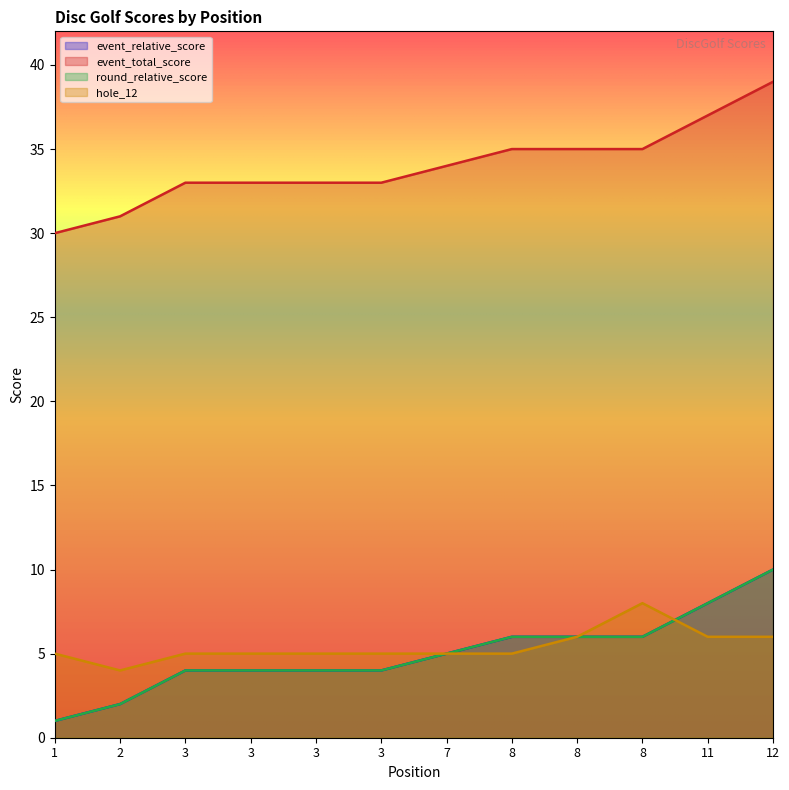

What value does the event_relative_score series have at 7?

5